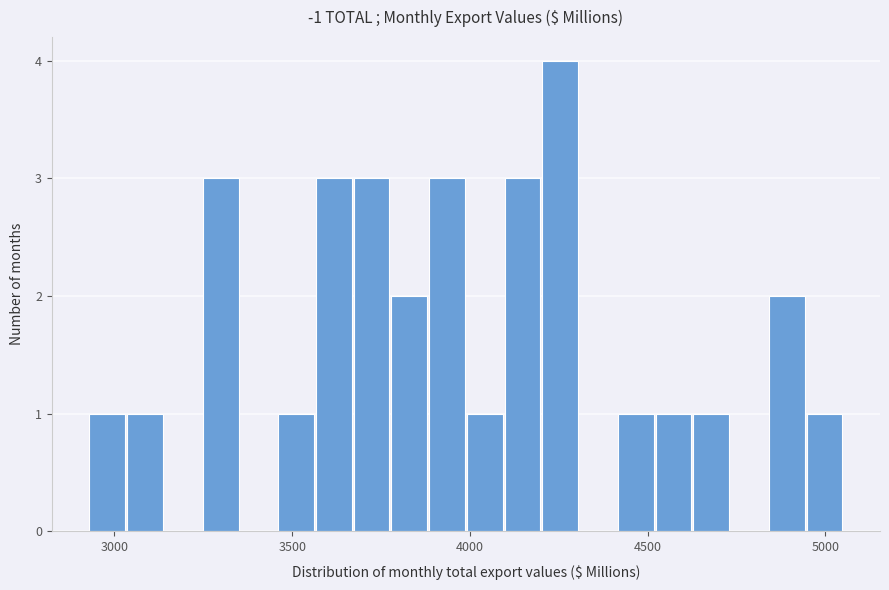

Around what value on the x-axis is the tallest bar? Give the approximate position of its centre, as read against the axis.

4250